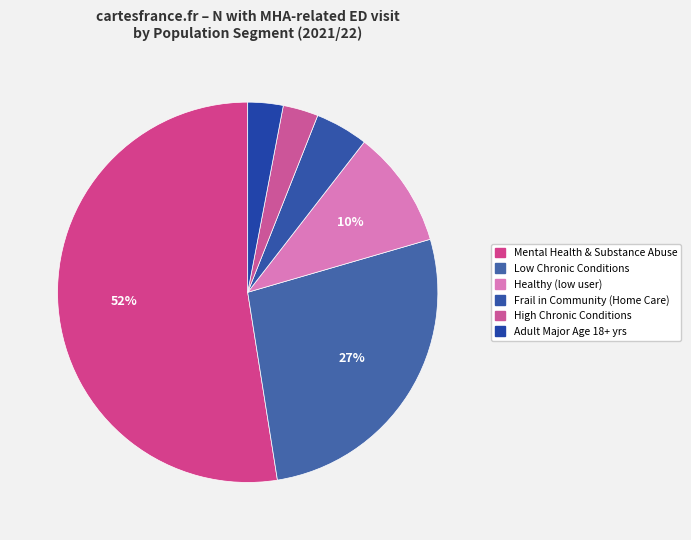

How many slices are in this pie chart?

6